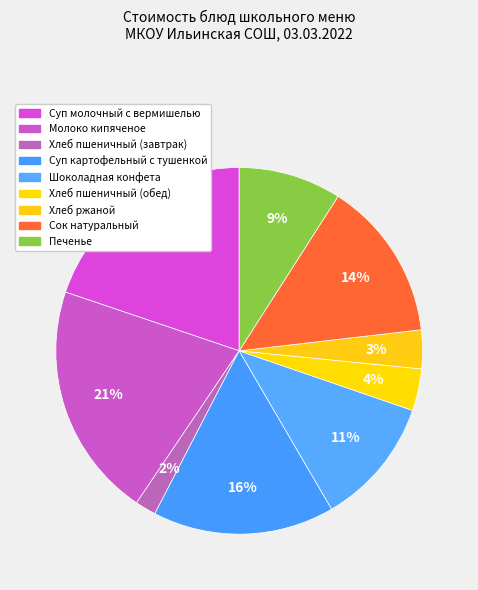

To the nearest percent, what portion does Шоколадная конфета represent?

11%